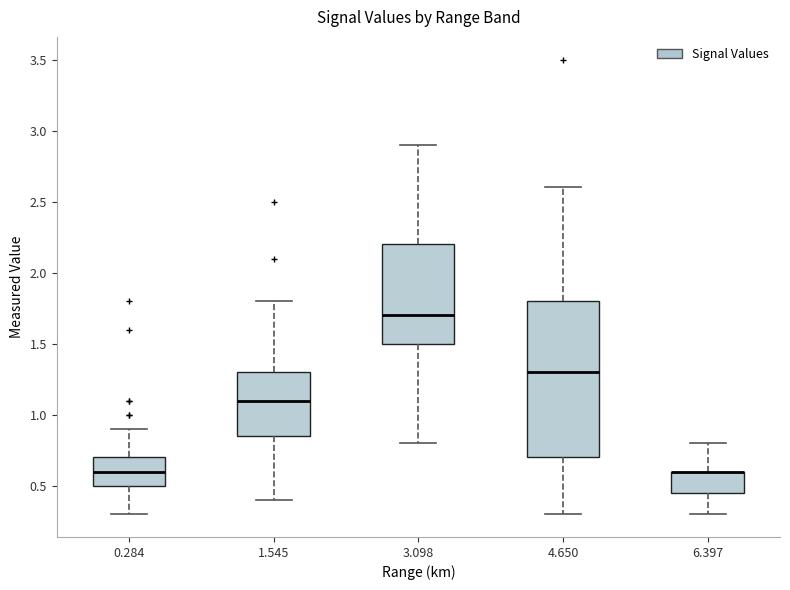

Reading left to right, transcribe this box plot: for each box, give where its median line is, the range the box spans, and where its two whiskers end, as read against the y-axis. The values are not printed on the chart, so give them approximately, as read against the axis.

0.284: median 0.60, box 0.50 to 0.70, whiskers 0.30 to 0.90
1.545: median 1.10, box 0.85 to 1.30, whiskers 0.40 to 1.80
3.098: median 1.70, box 1.50 to 2.20, whiskers 0.80 to 2.90
4.650: median 1.30, box 0.70 to 1.80, whiskers 0.30 to 2.60
6.397: median 0.60 (drawn on the box's upper edge), box 0.45 to 0.60, whiskers 0.30 to 0.80